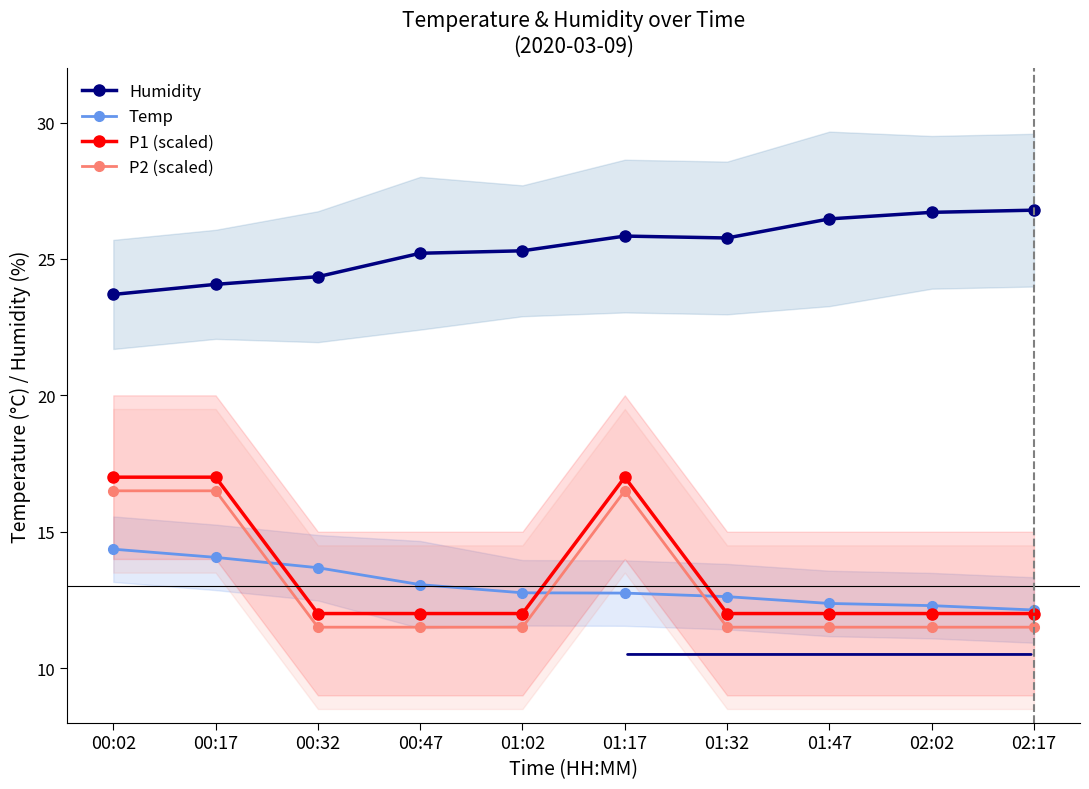

True or false: Temp has a value of 13.7 at 00:32.

True